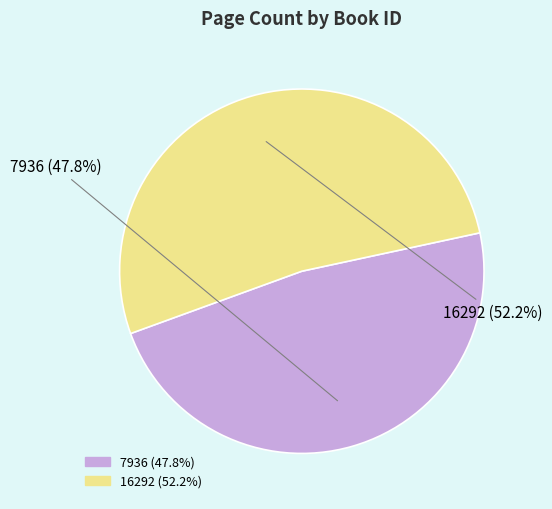

Approximately how many times larger is the value at 7936 compared to 16292?

0.9